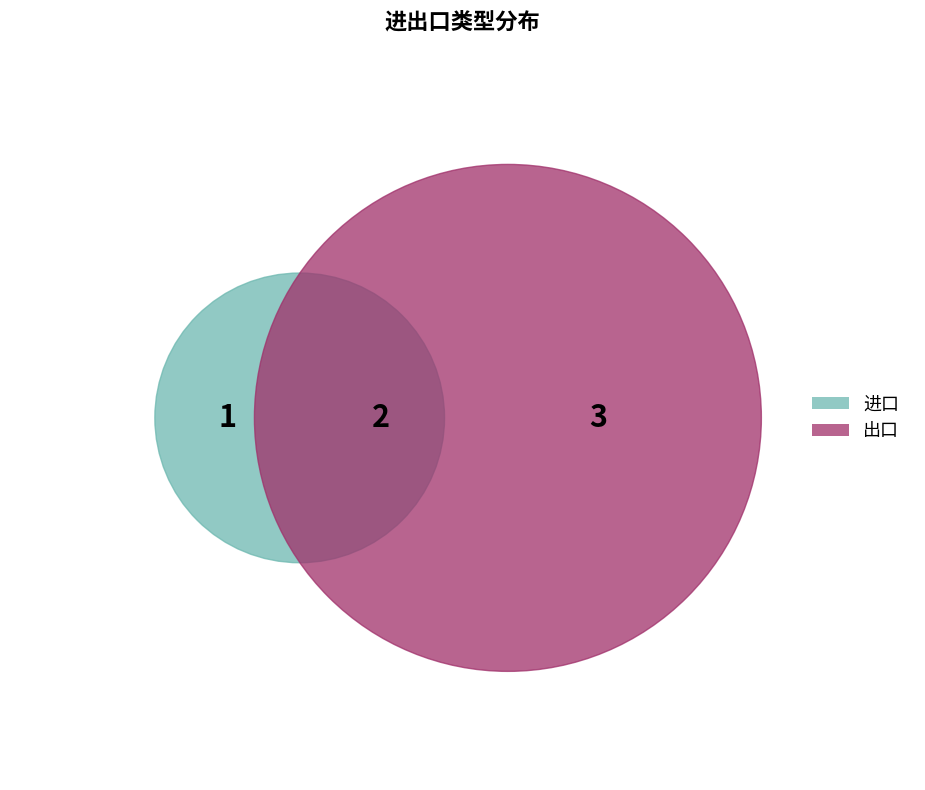

What is the smallest slice in the pie chart?

进口